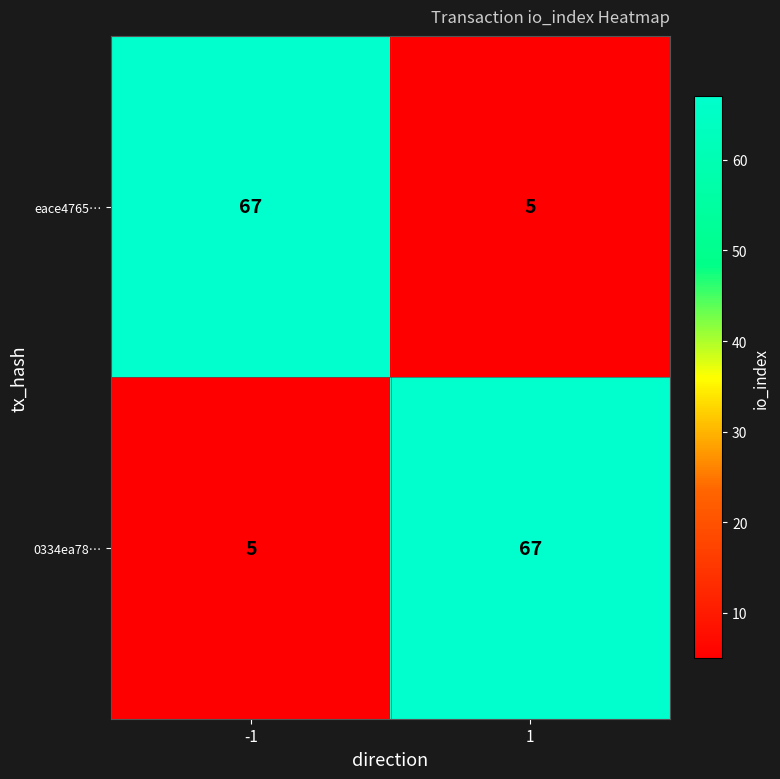

The value of eace4765… at -1 is 42. True or false?

False